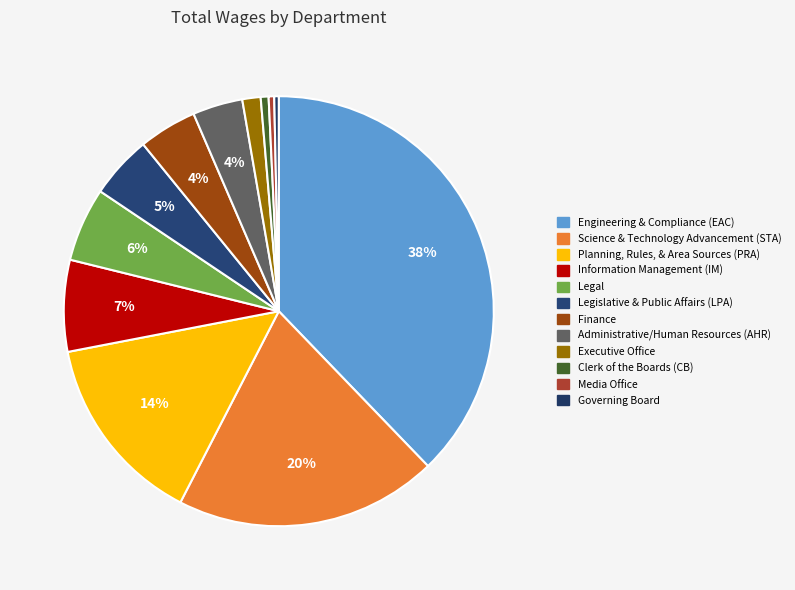

True or false: Clerk of the Boards (CB) accounts for 1% of the total.

True